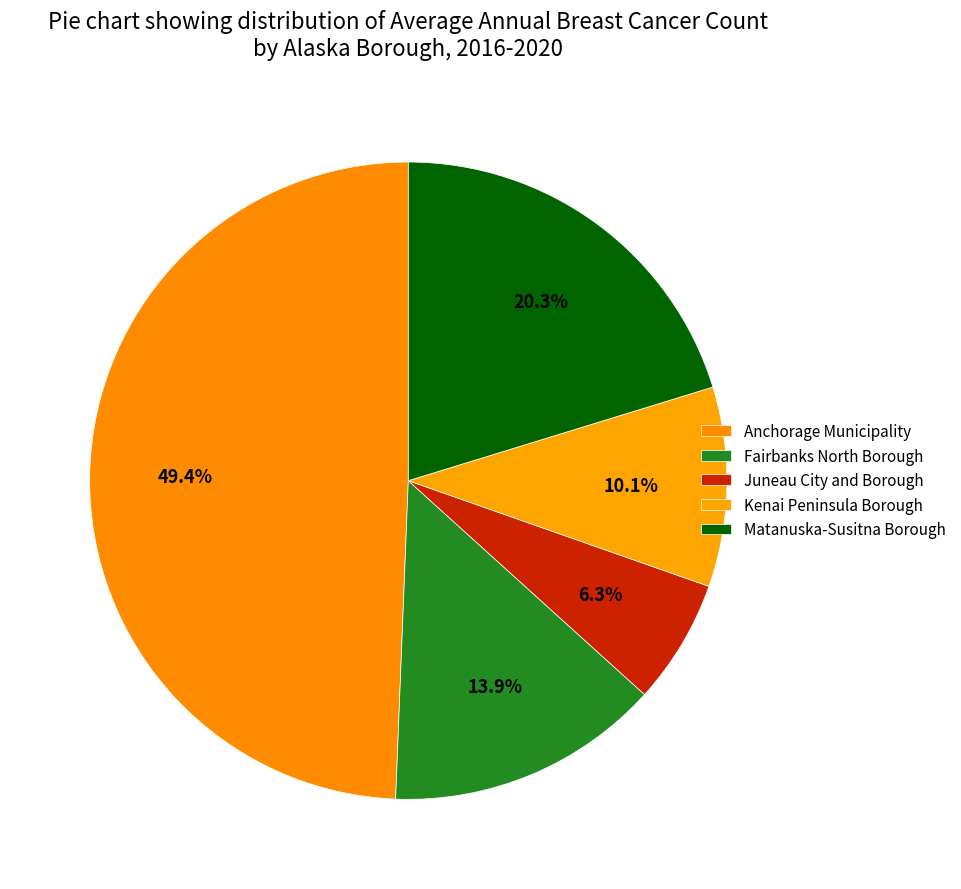

Count the number of slices in the pie.

5